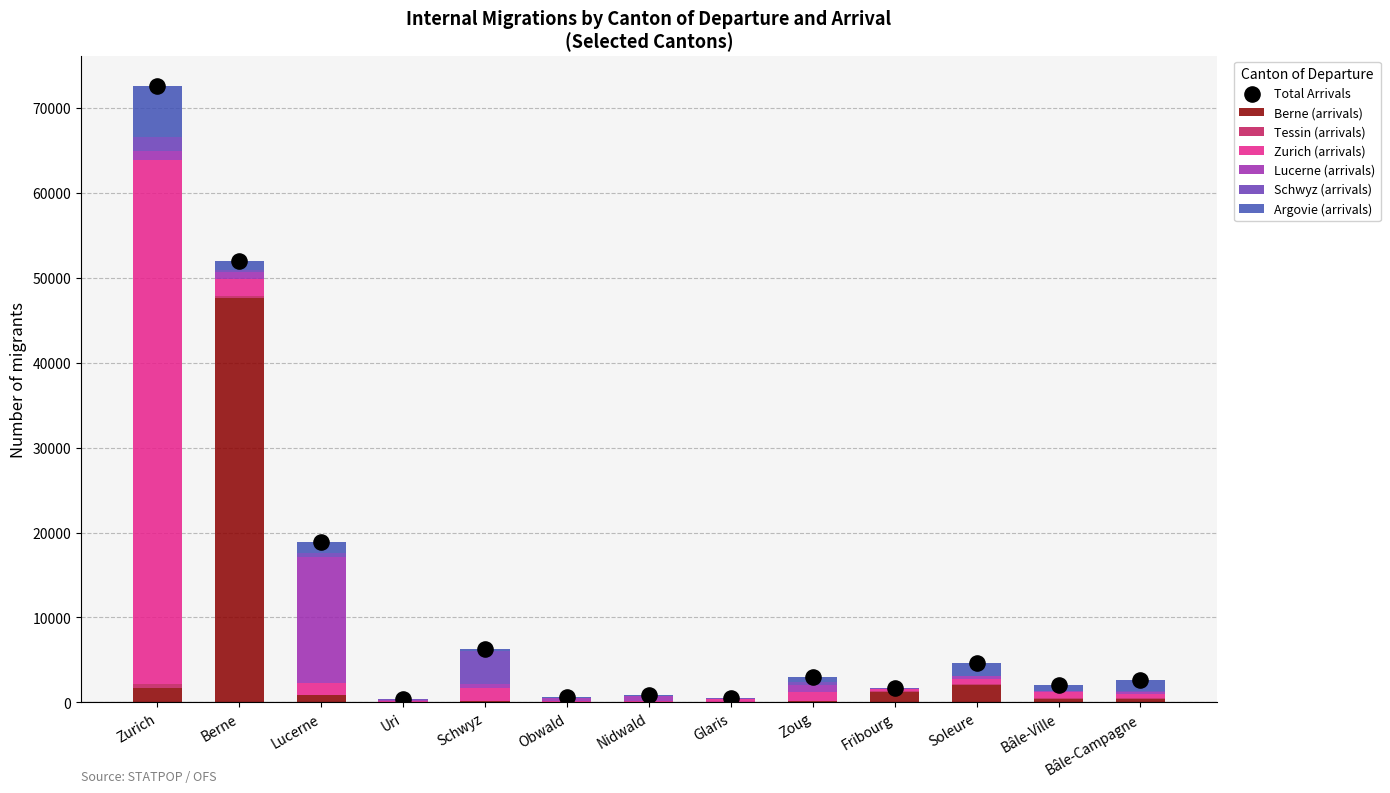

Which series has the widest spread of Y values?

Zurich (arrivals)